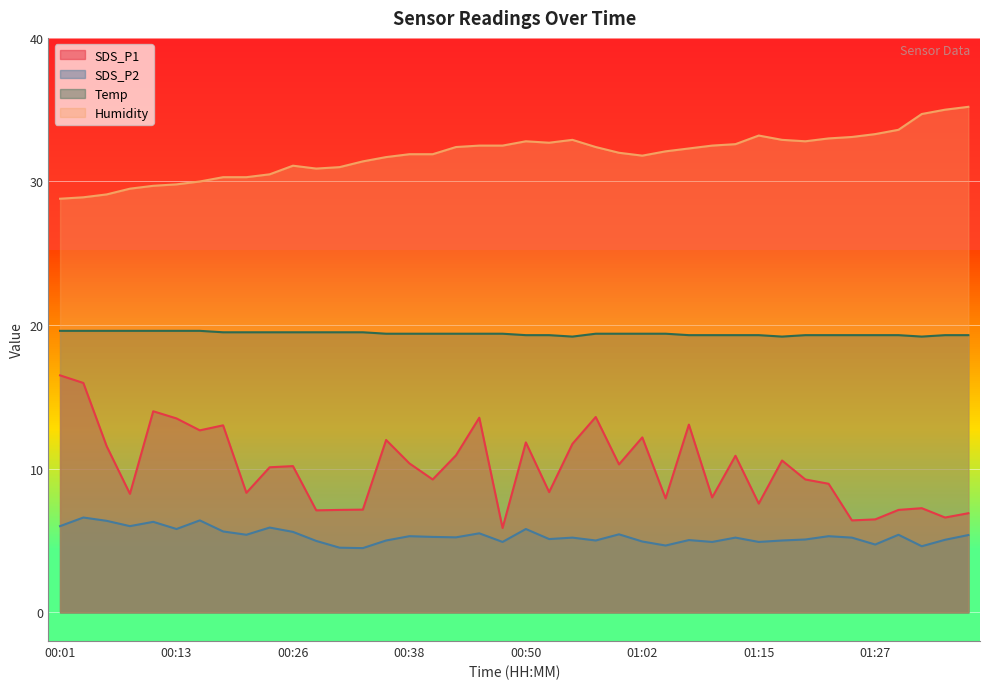

Is it true that Humidity equals 34.7 at 01:32?

True